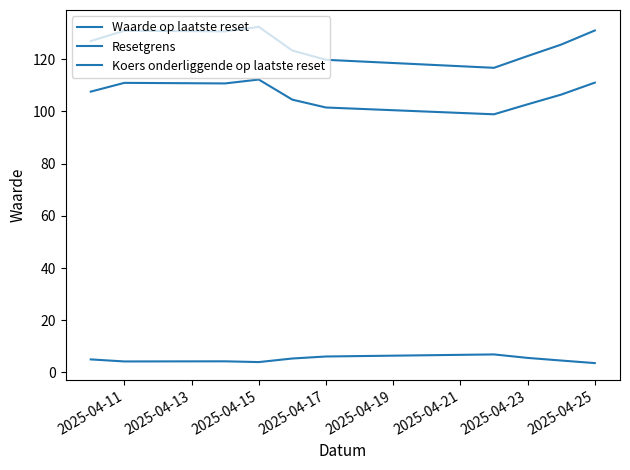

Does the chart display data point markers on the line(s)?

No